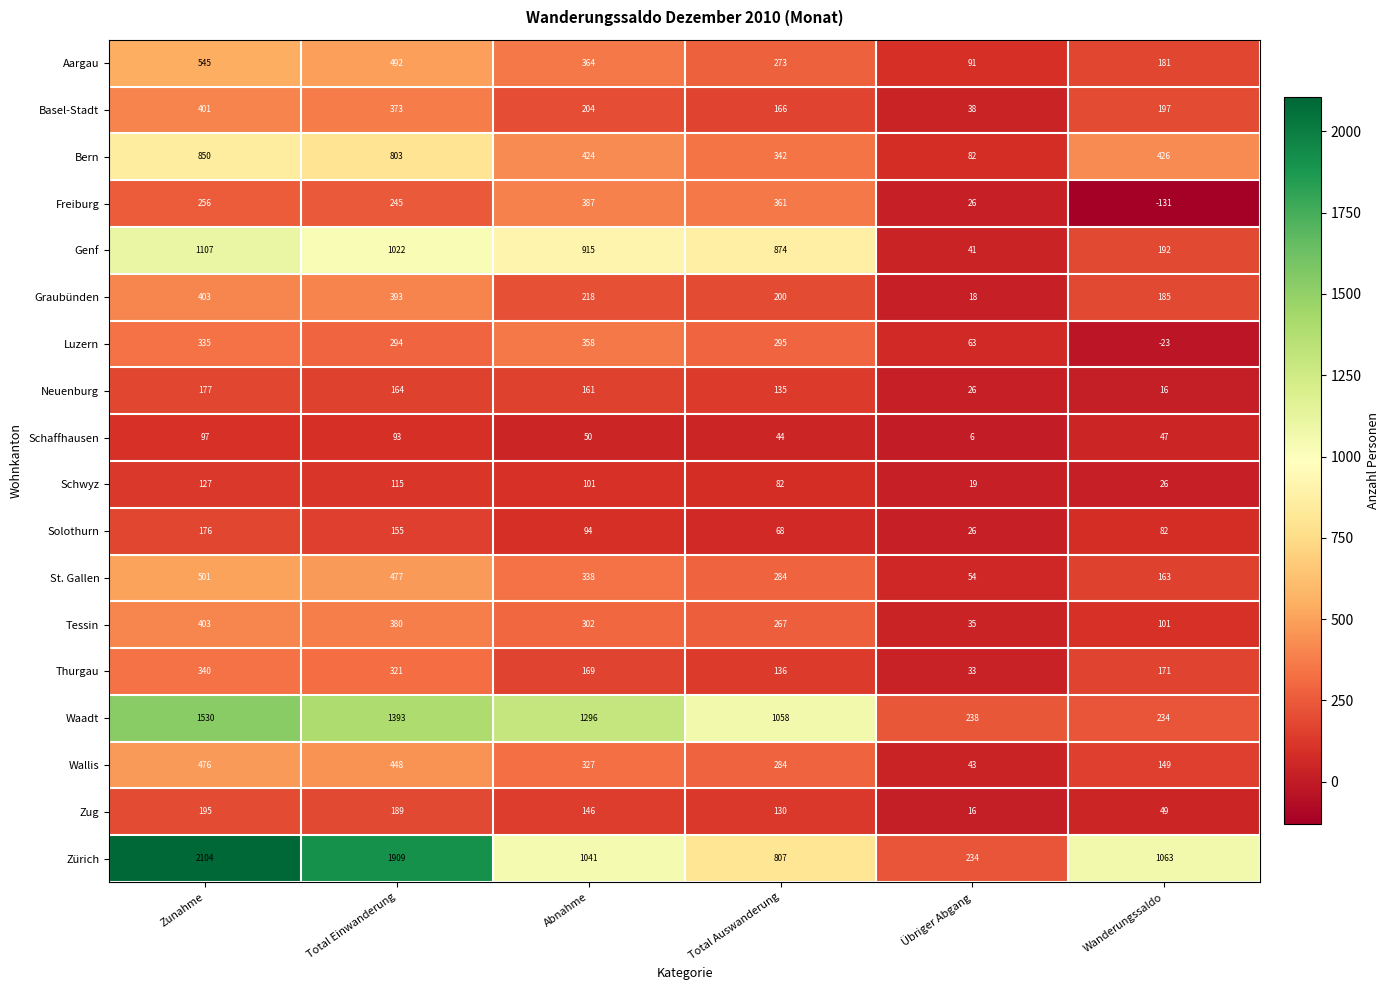

Where is Waadt nearest to the value 882?

Total Auswanderung